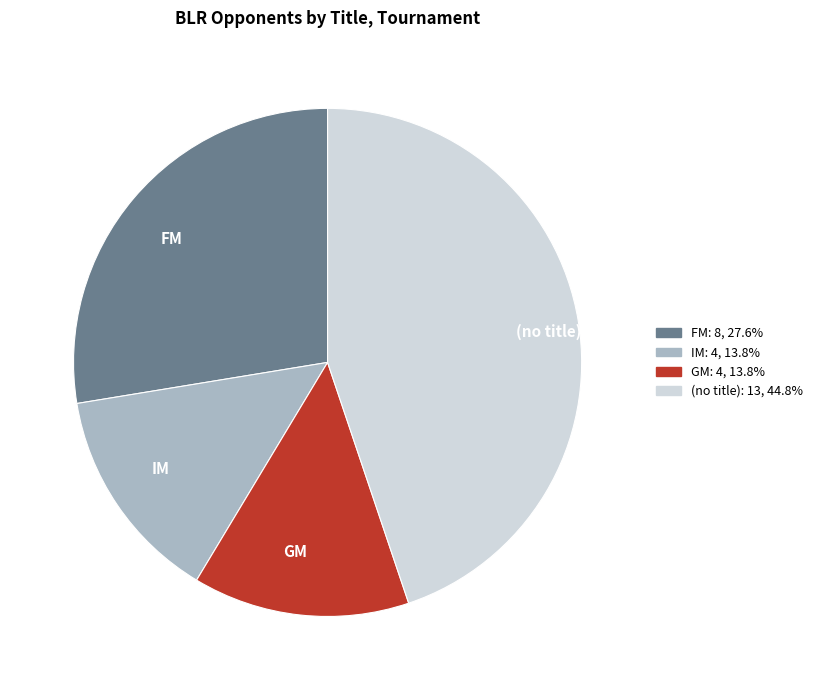

Between FM and GM, which is larger?

FM